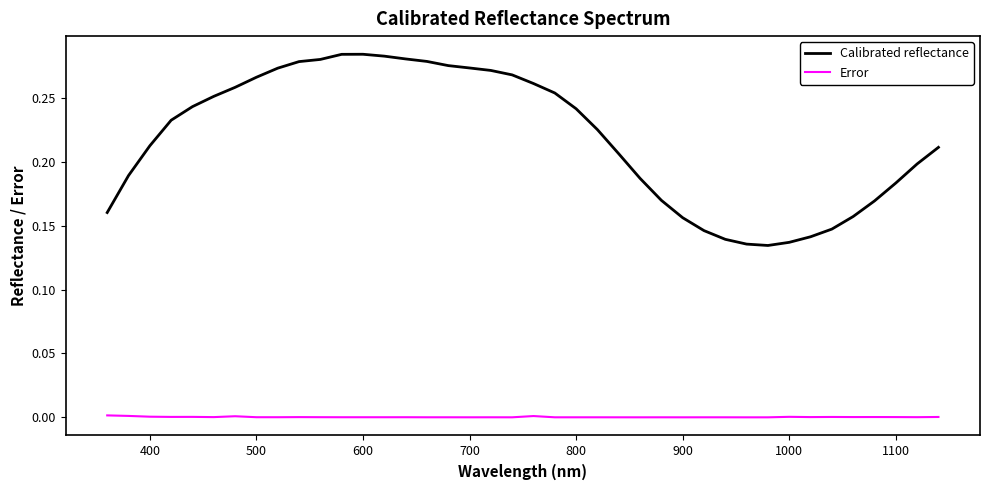

True or false: Error and Calibrated reflectance intersect in this chart.

False